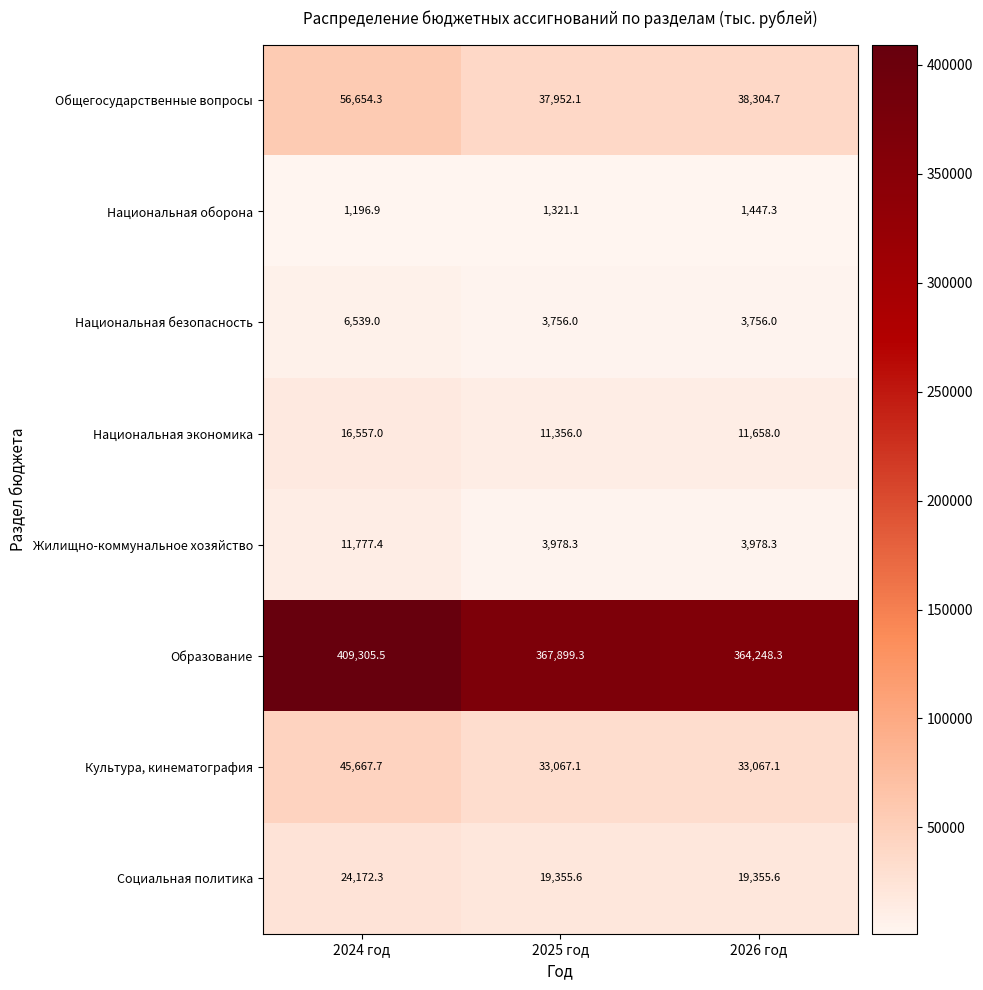

What is the sum of all Национальная оборона values?

3965.3